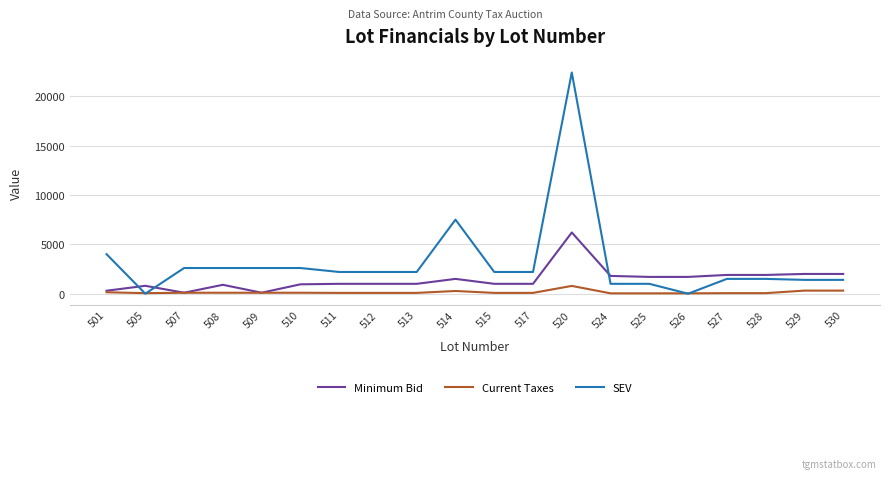

Which series has the largest range (max minus min)?

SEV